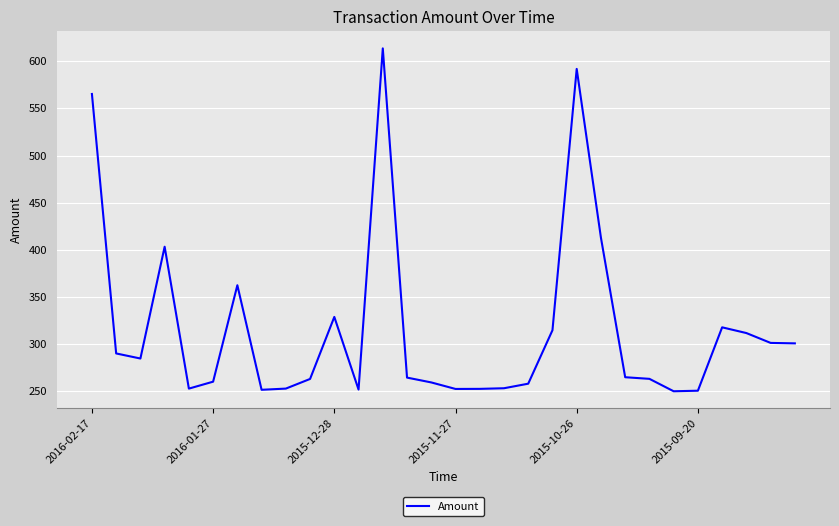

What is the difference between the maximum and minimum values?

363.6